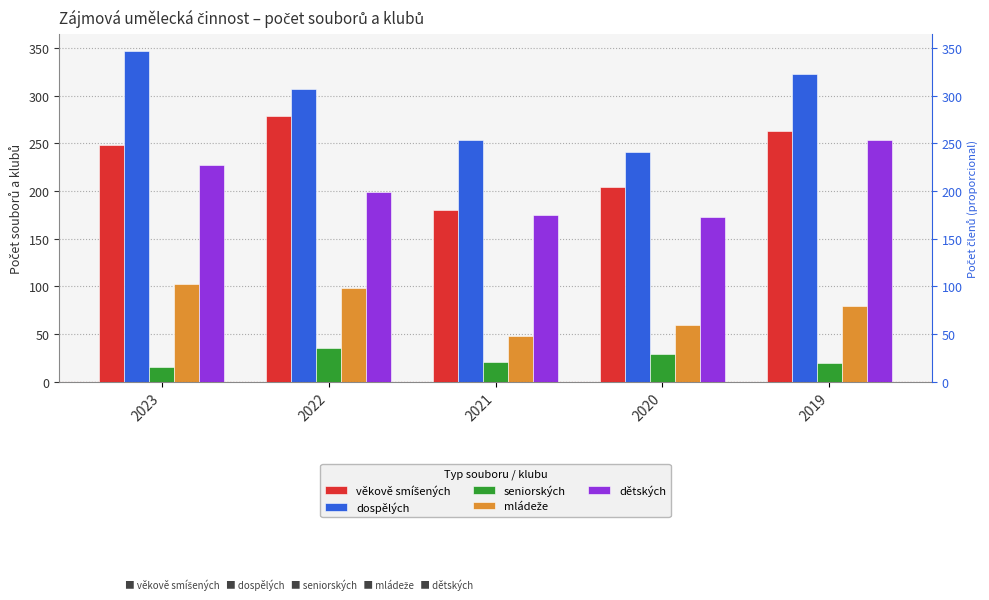

List the series in order of their peak value, lowest first.

seniorských, mládeže, dětských, věkově smíšených, dospělých